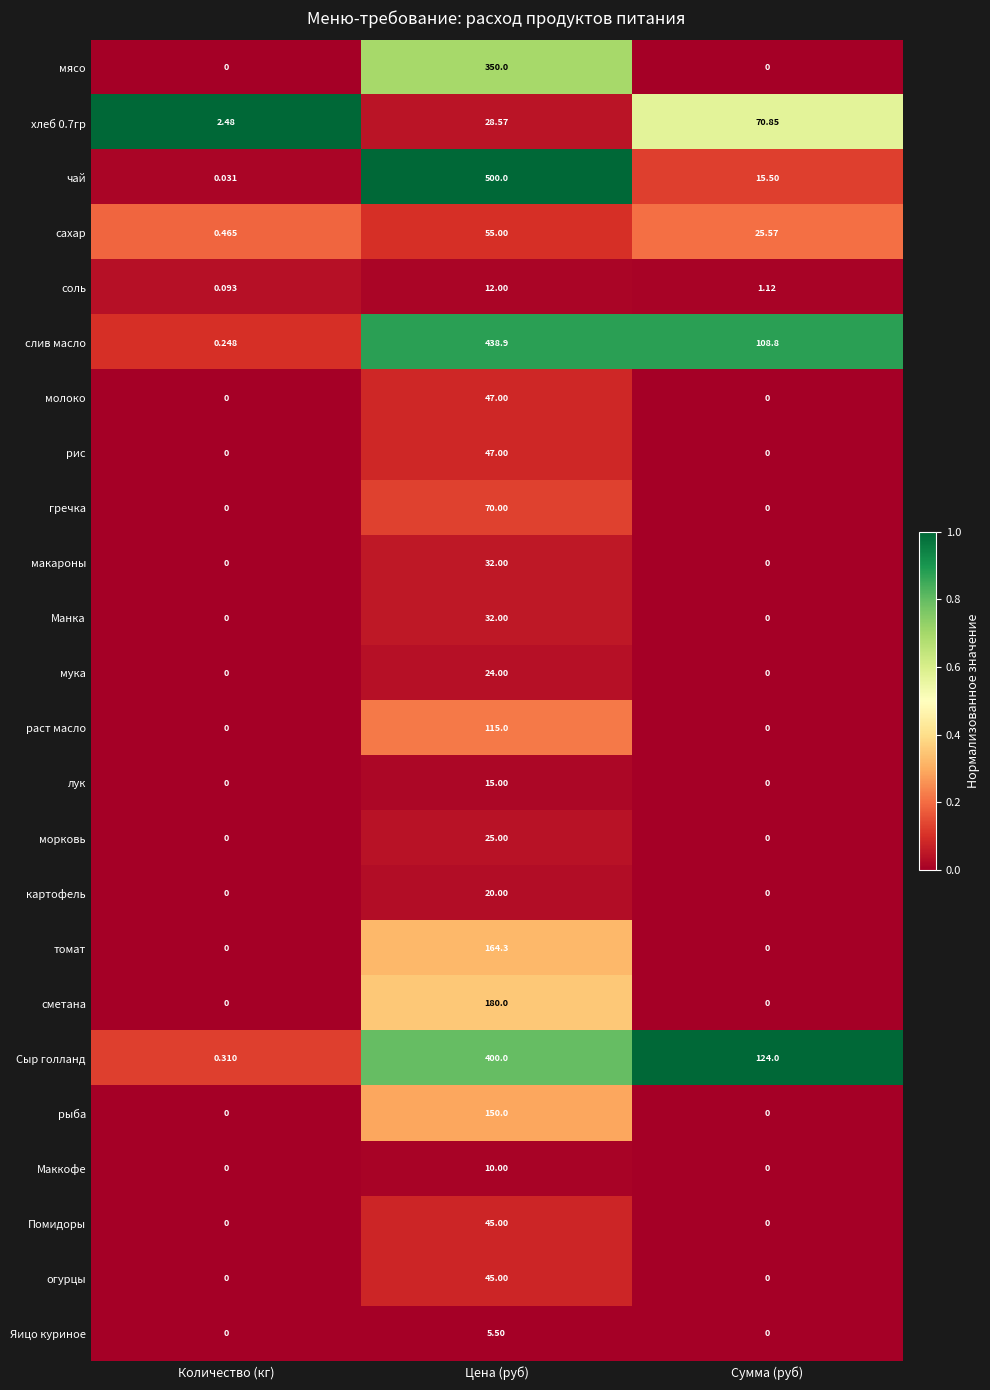

Which series has the largest total across all categories?

слив масло